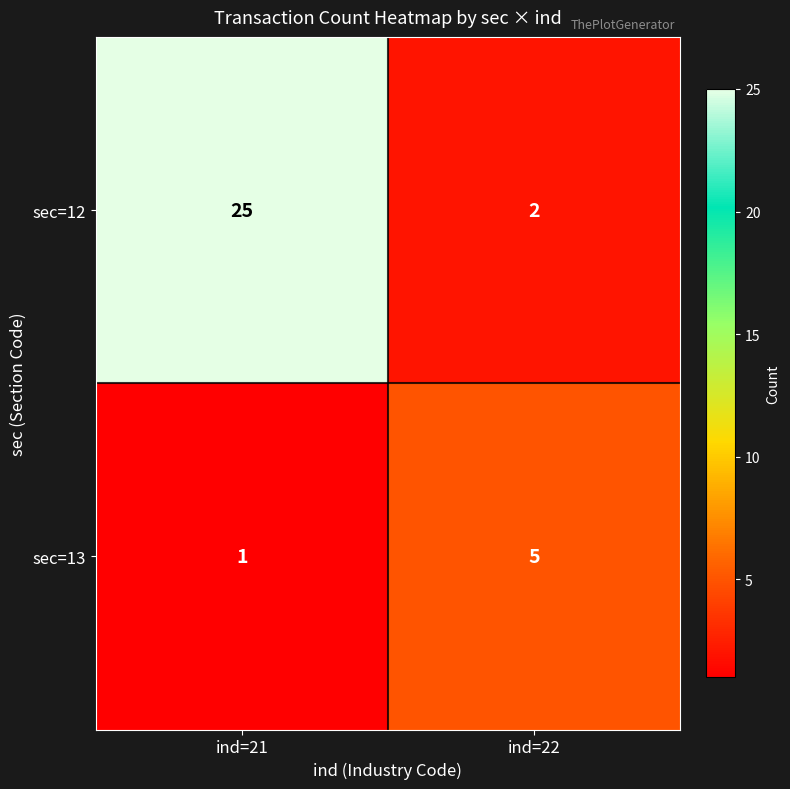

Is it true that sec=13 equals 2 at ind=21?

False